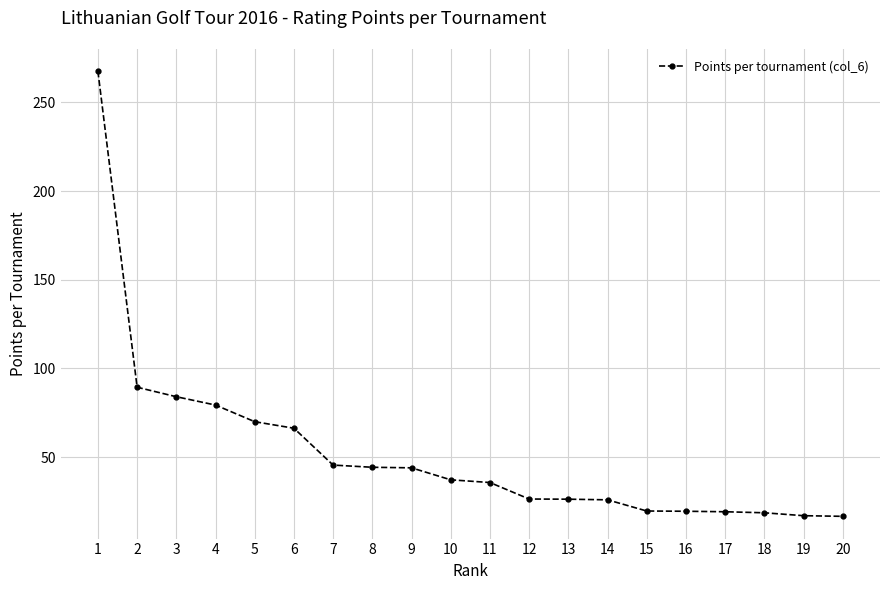

Which has a higher value, 4 or 14?

4